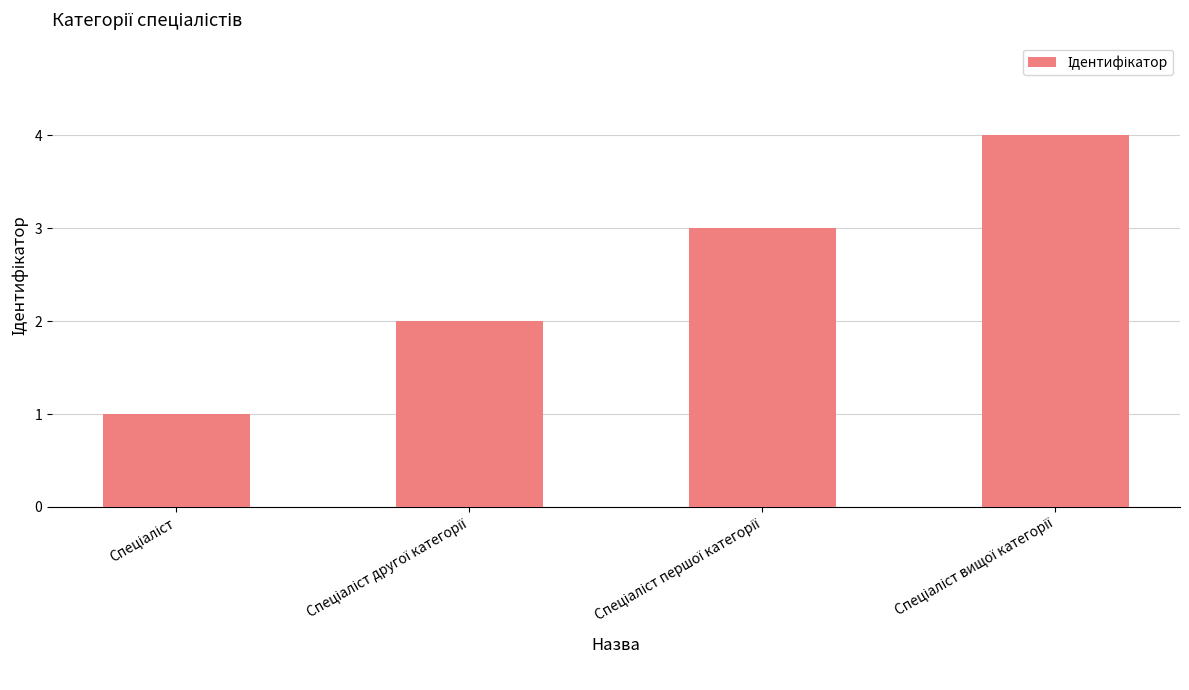

What is the sum of all values?

10